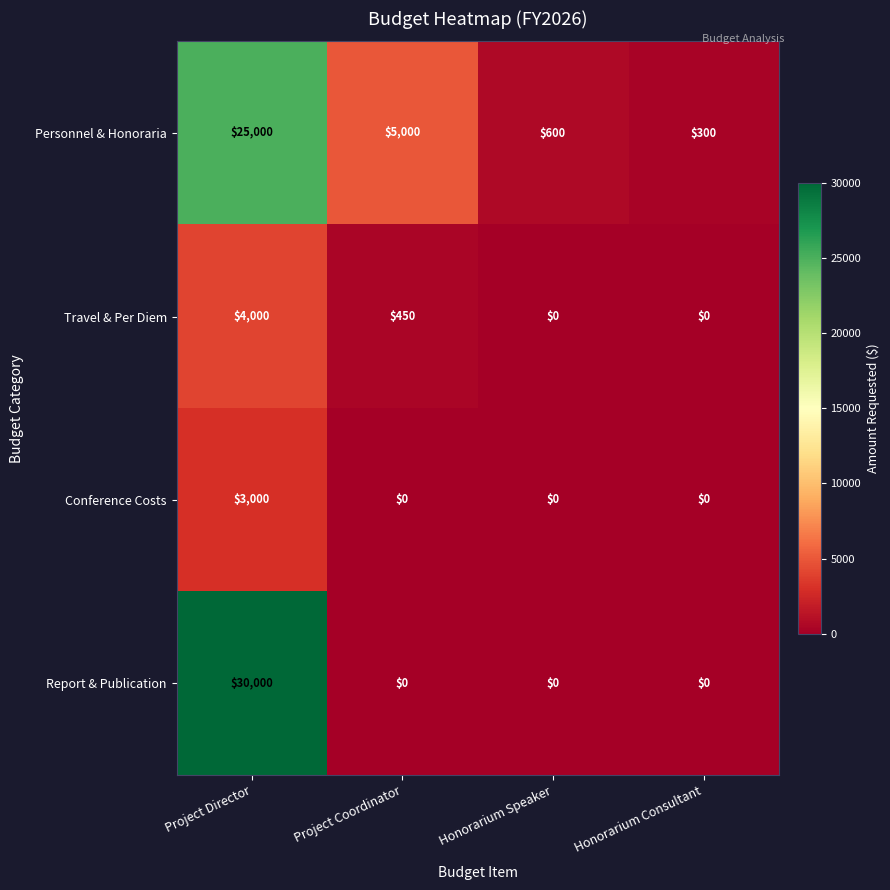

True or false: Travel & Per Diem has a value of 0 at Honorarium Consultant.

True